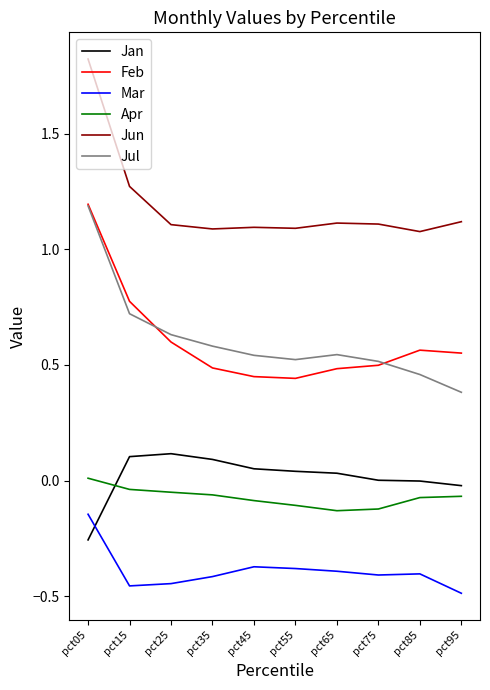

At which category is the sum across all series the highest?

pct05